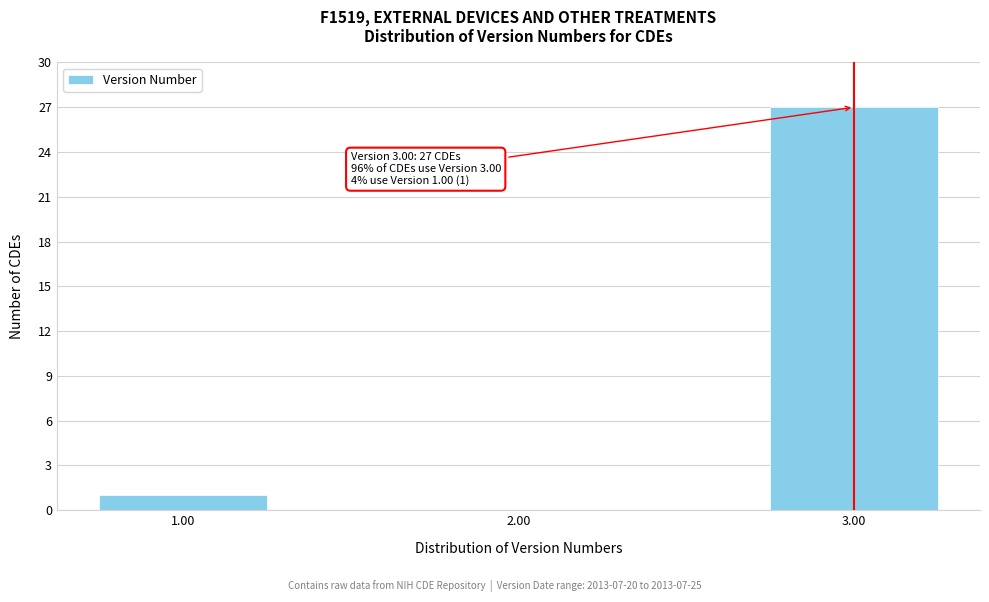

Reading right to left, transcribe all the data shown in this chart.

3.00=27	2.00=0	1.00=1